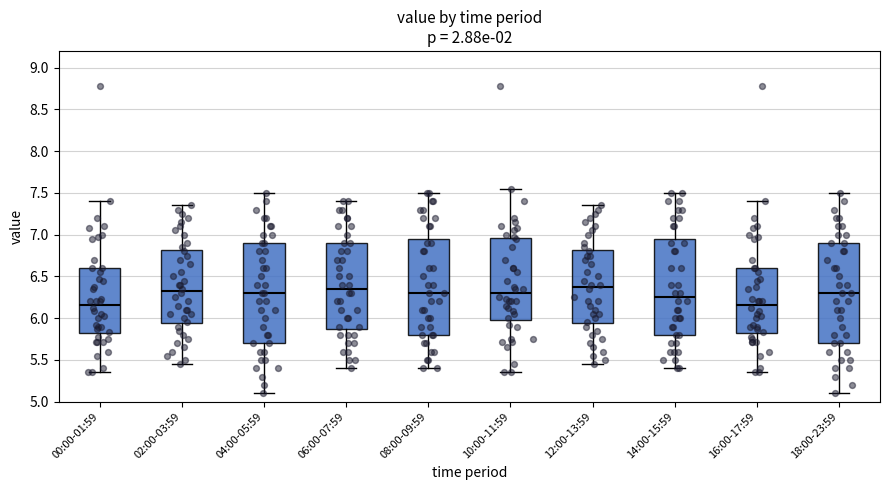

Reading left to right, read every box against the y-axis: the position of its median line, the range the box covers, and the ends of its whiskers. The values are not printed on the chart, so give them approximately, as read against the axis.

00:00-01:59: median 6.15, box 5.80 to 6.60, whiskers 5.35 to 7.40
02:00-03:59: median 6.35, box 5.95 to 6.80, whiskers 5.45 to 7.35
04:00-05:59: median 6.30, box 5.70 to 6.90, whiskers 5.10 to 7.50
06:00-07:59: median 6.35, box 5.90 to 6.90, whiskers 5.40 to 7.40
08:00-09:59: median 6.30, box 5.80 to 6.95, whiskers 5.40 to 7.50
10:00-11:59: median 6.30, box 6.00 to 6.95, whiskers 5.35 to 7.55
12:00-13:59: median 6.40, box 5.95 to 6.80, whiskers 5.45 to 7.35
14:00-15:59: median 6.25, box 5.80 to 6.95, whiskers 5.40 to 7.50
16:00-17:59: median 6.15, box 5.80 to 6.60, whiskers 5.35 to 7.40
18:00-23:59: median 6.30, box 5.70 to 6.90, whiskers 5.10 to 7.50